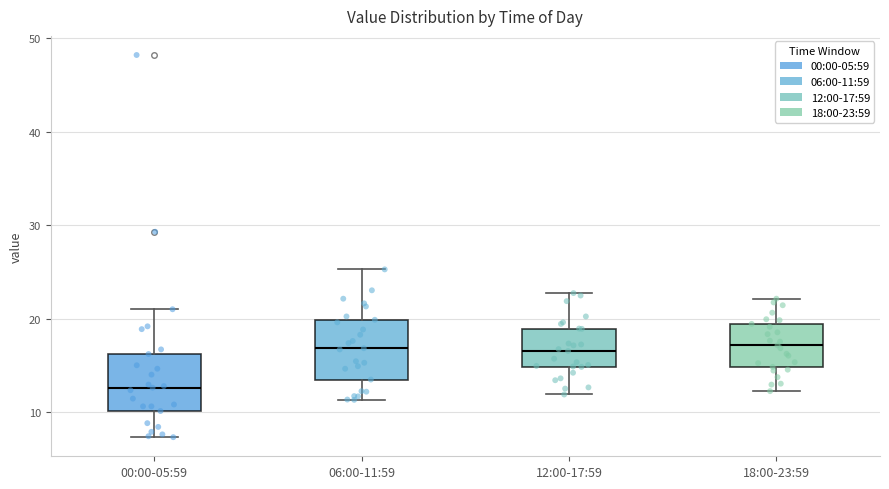

Reading left to right, transcribe this box plot: for each box, give where its median line is, the range the box spans, and where its two whiskers end, as read against the y-axis. The values are not printed on the chart, so give them approximately, as read against the axis.

00:00-05:59: median 13, box 10 to 16, whiskers 7 to 21
06:00-11:59: median 17, box 13 to 20, whiskers 11 to 25
12:00-17:59: median 17, box 15 to 19, whiskers 12 to 23
18:00-23:59: median 17, box 15 to 19, whiskers 12 to 22